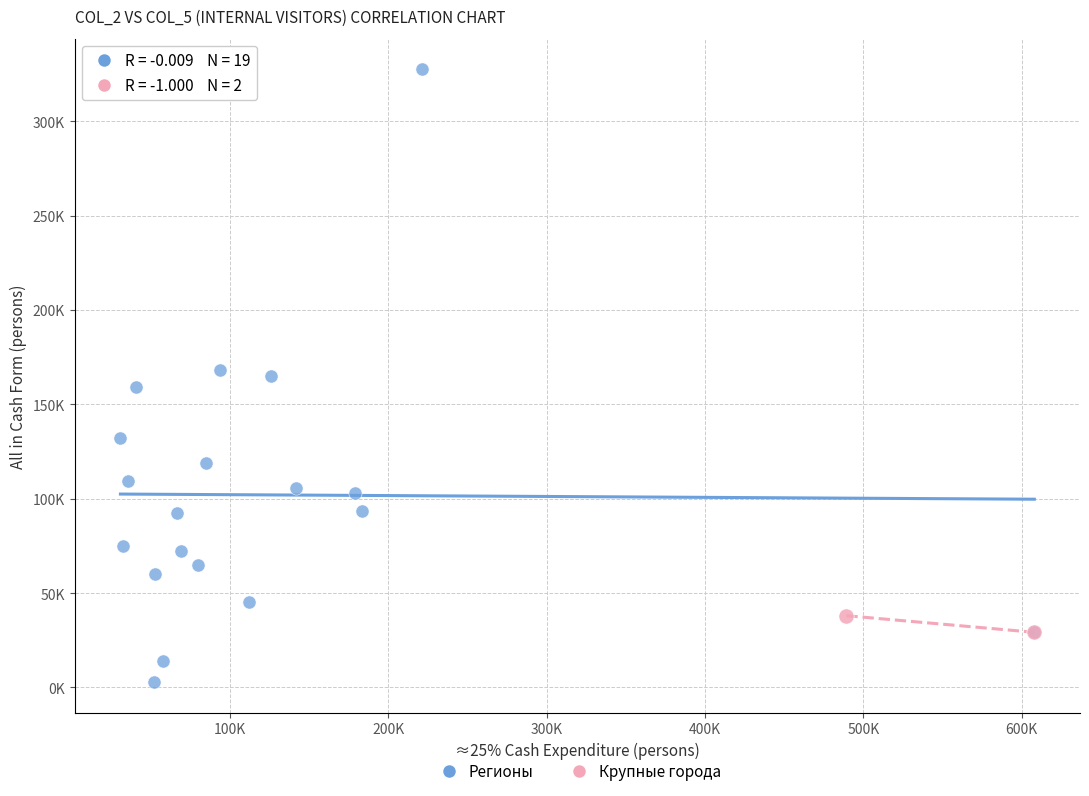

Which series reaches the minimum Y coordinate?

Регионы